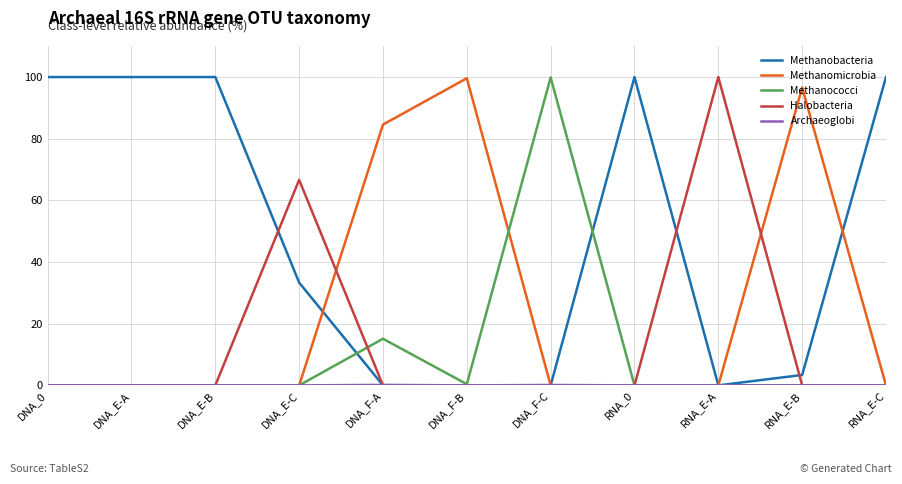

Where is Methanobacteria nearest to the value 50?

DNA_E-C